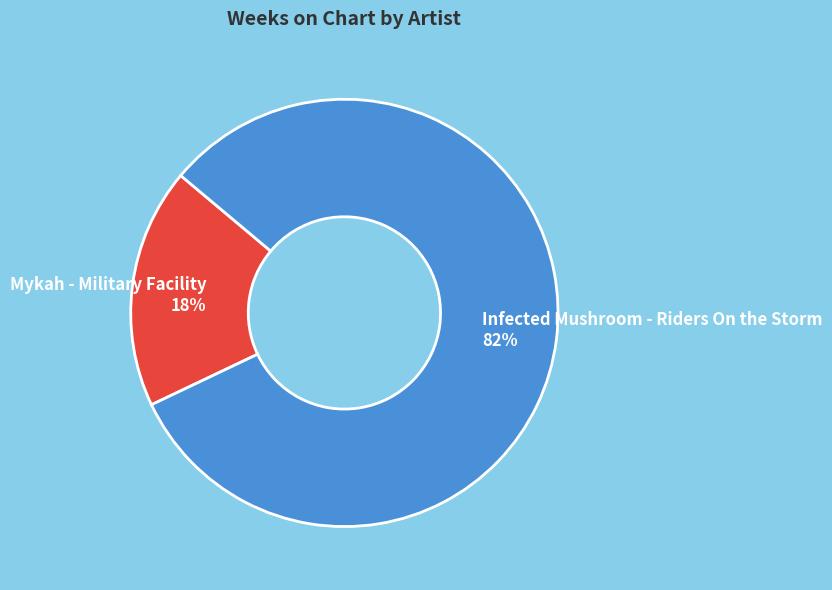

Count the number of slices in the pie.

2